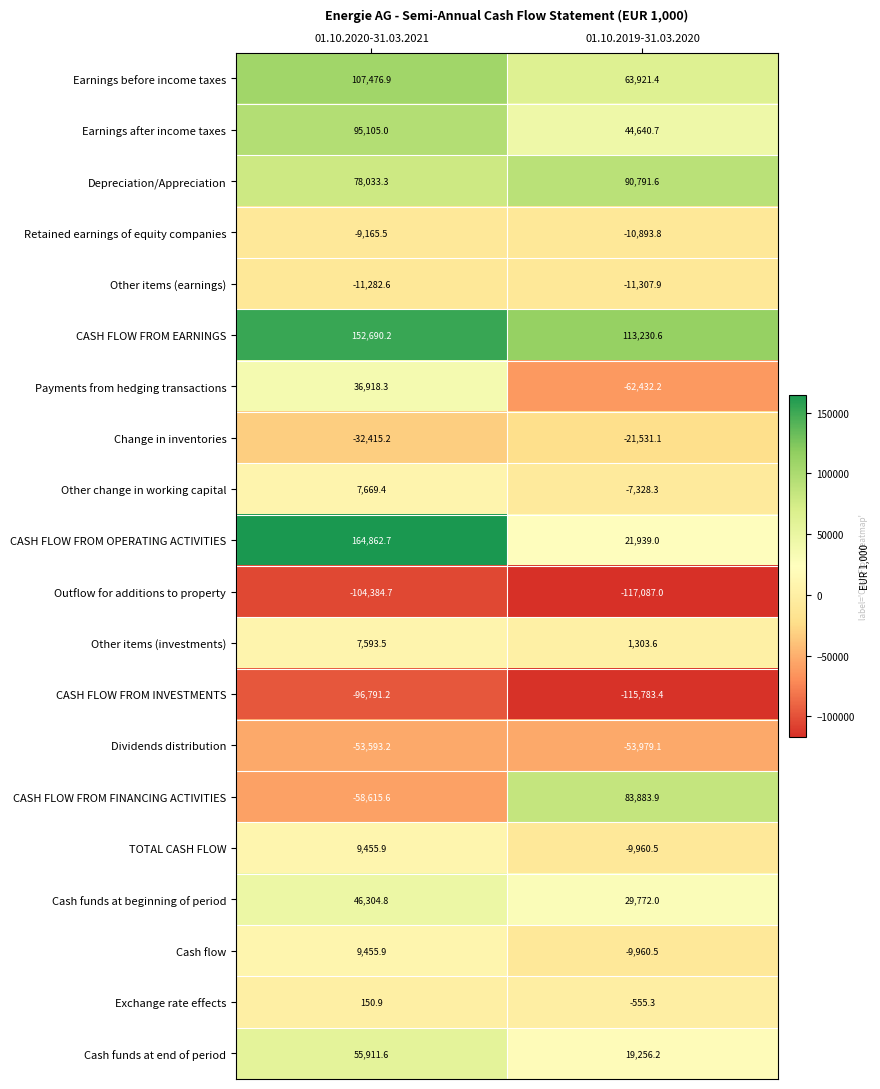

What is the difference between the Cash funds at end of period values at 01.10.2019-31.03.2020 and 01.10.2020-31.03.2021?

36655.4